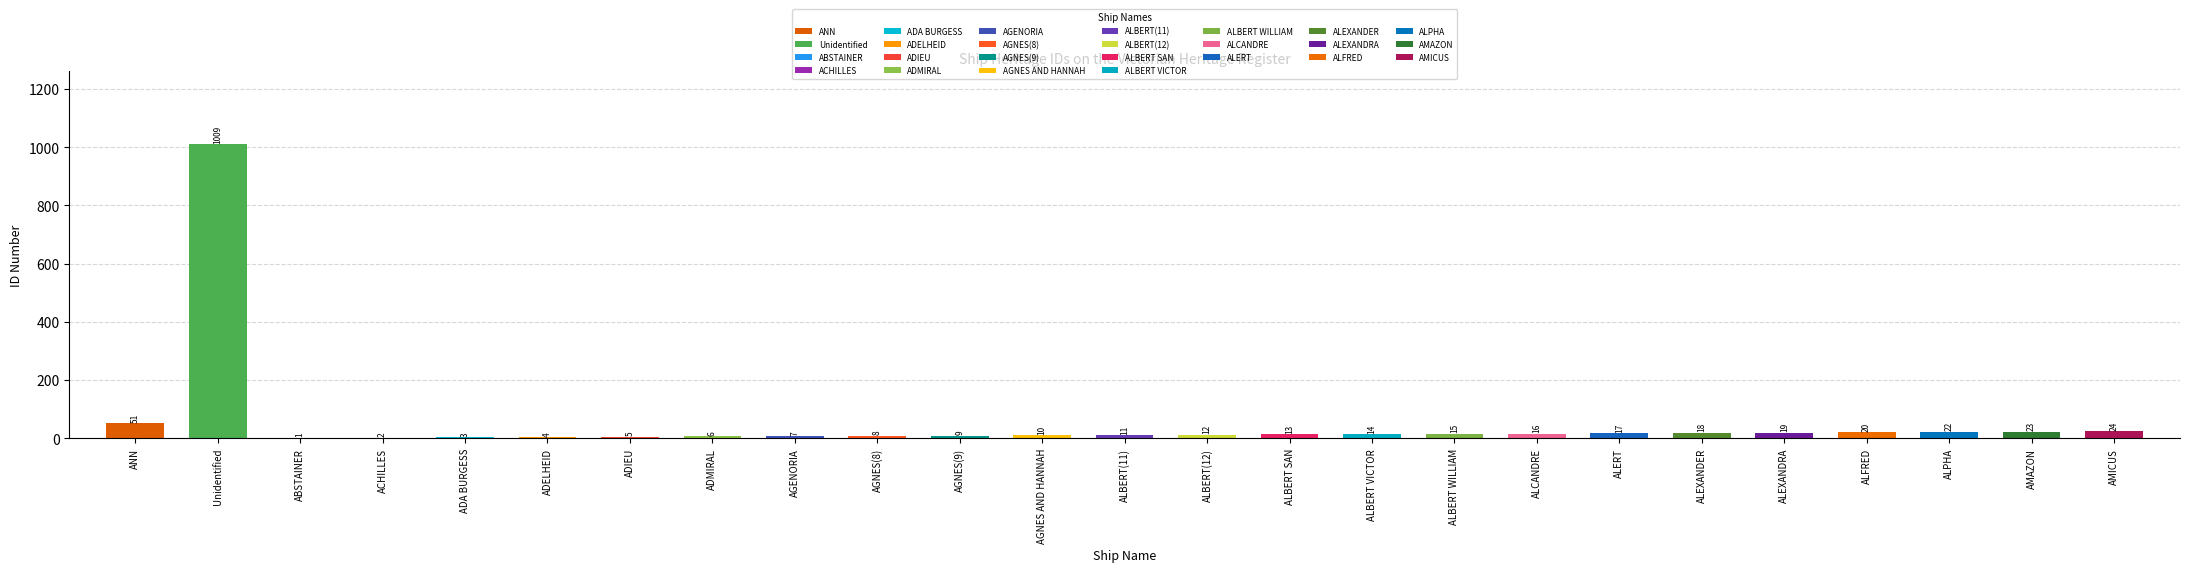

Reading left to right, list all the values displayed in this chart.

ANN=51	Unidentified=1009	ABSTAINER=1	ACHILLES=2	ADA BURGESS=3	ADELHEID=4	ADIEU=5	ADMIRAL=6	AGENORIA=7	AGNES(8)=8	AGNES(9)=9	AGNES AND HANNAH=10	ALBERT(11)=11	ALBERT(12)=12	ALBERT SAN=13	ALBERT VICTOR=14	ALBERT WILLIAM=15	ALCANDRE=16	ALERT=17	ALEXANDER=18	ALEXANDRA=19	ALFRED=20	ALPHA=22	AMAZON=23	AMICUS=24